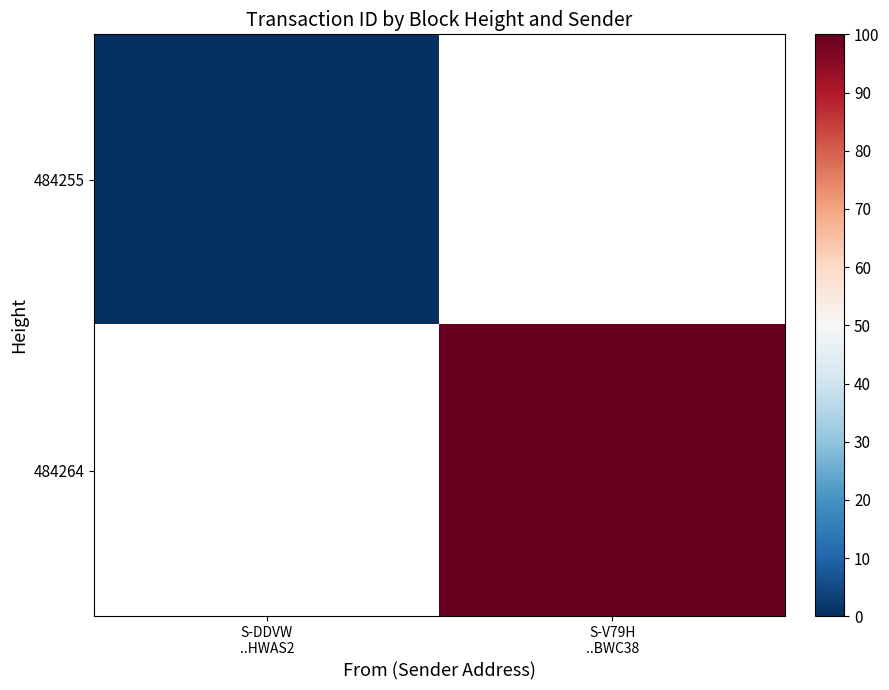

The 484255 series shows 0.0 at S-DDVW ..HWAS2. True or false?

True